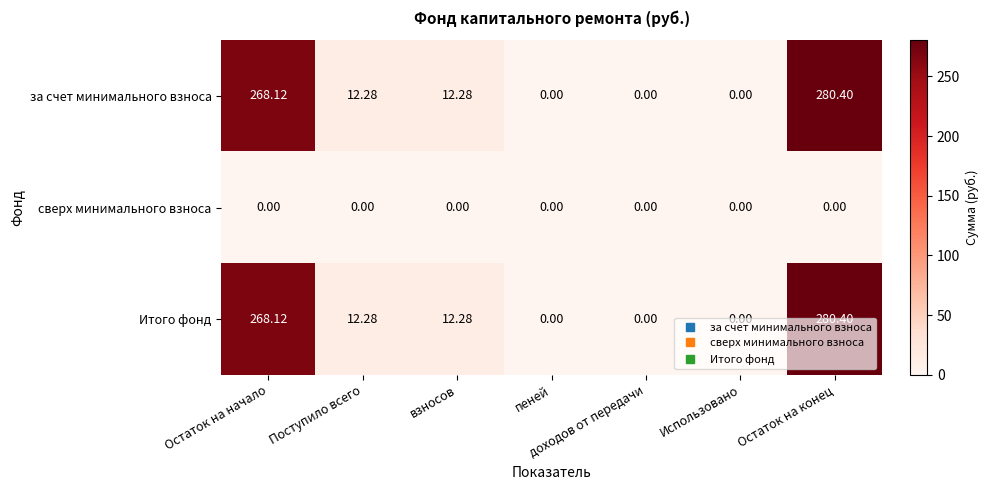

At which category is the sum across all series the highest?

Остаток на конец